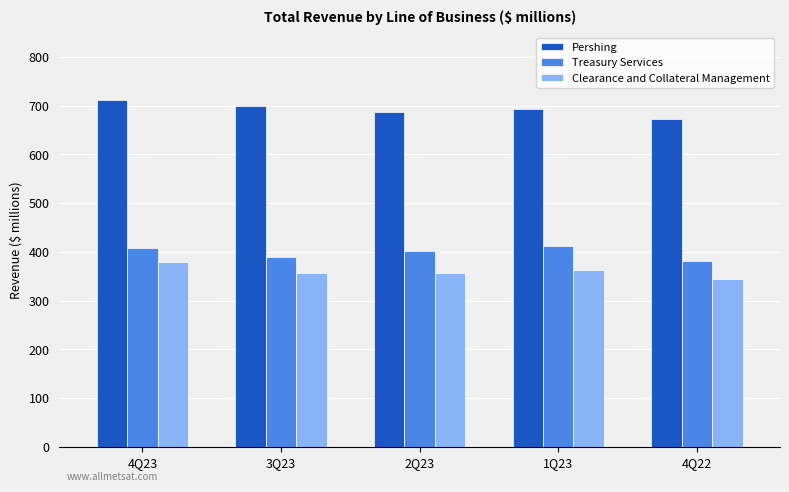

What is the label of the 1st bar from the left?

4Q23